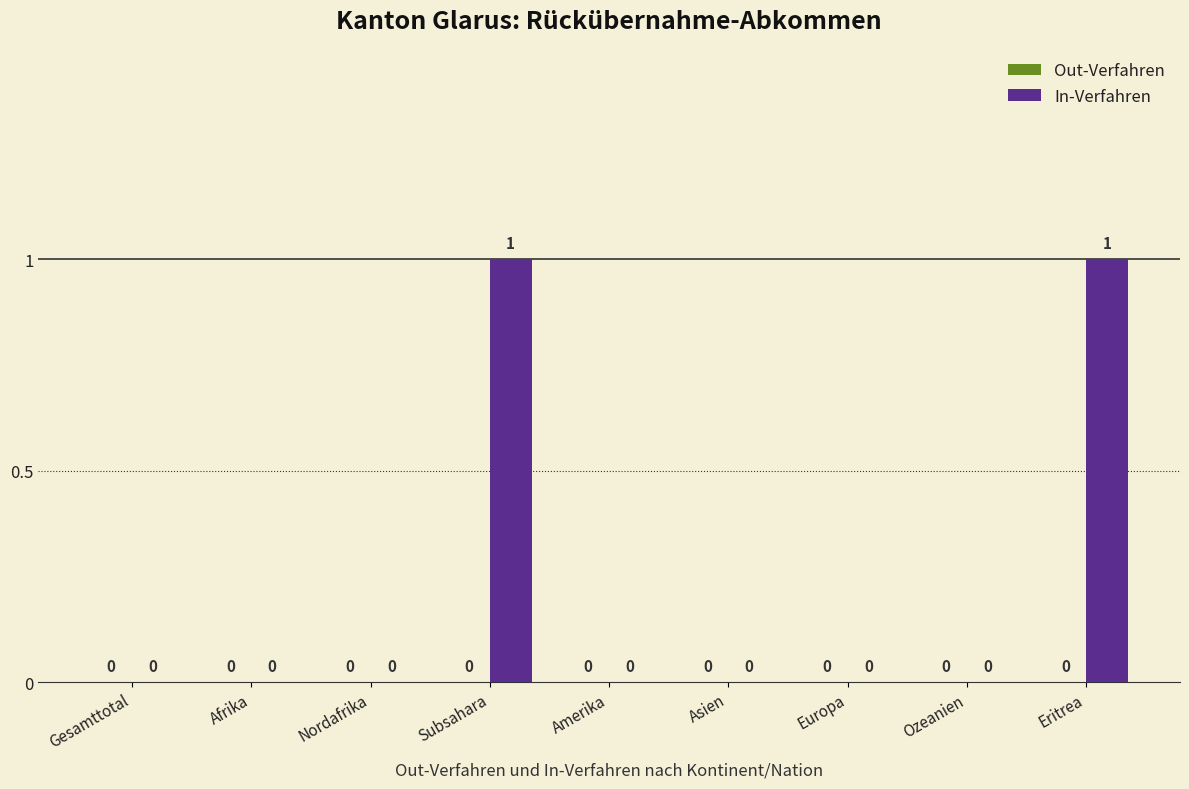

How many values are between 0 and 1?

9